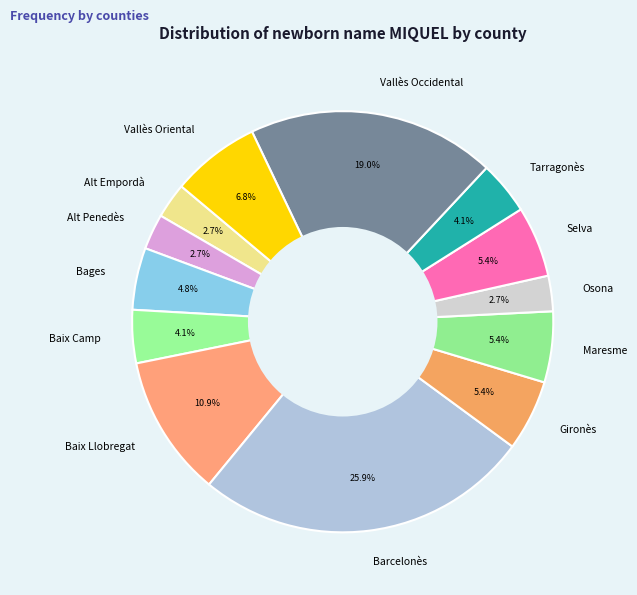

Does any single category account for the majority?

No